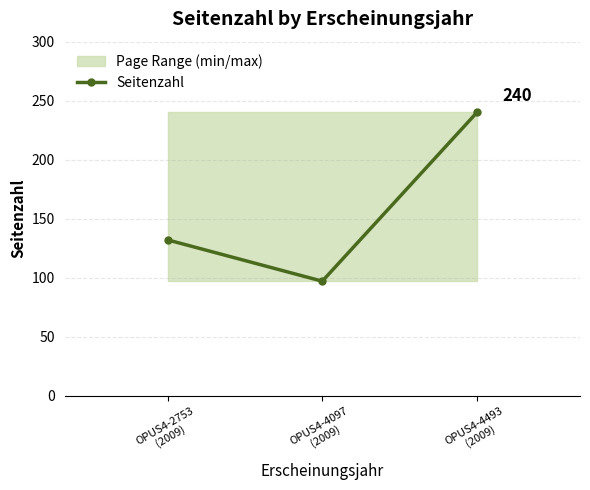

List the labels in order of value, smallest first.

OPUS4-4097
(2009), OPUS4-2753
(2009), OPUS4-4493
(2009)